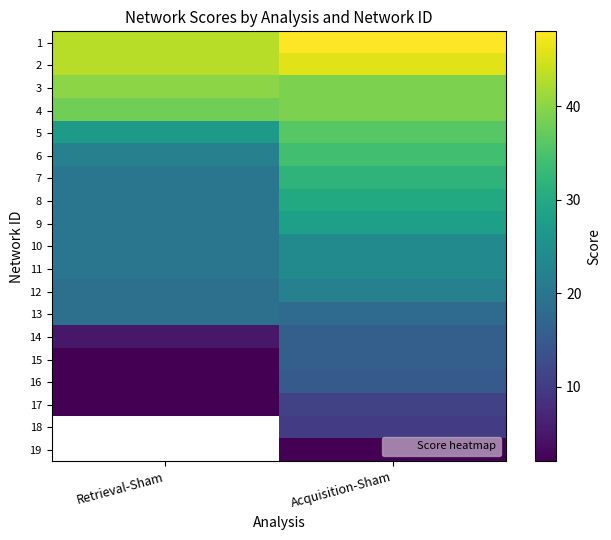

List the labels in order of 11 value, smallest first.

Retrieval-Sham, Acquisition-Sham